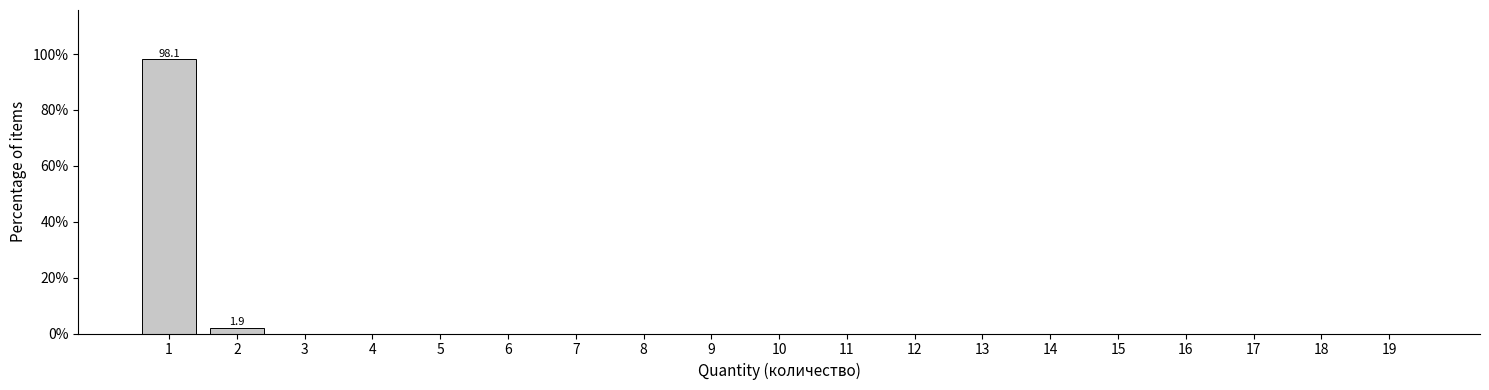

Reading left to right, extract all data points from this chart.

1=98.1	2=1.9	3=0.0	4=0.0	5=0.0	6=0.0	7=0.0	8=0.0	9=0.0	10=0.0	11=0.0	12=0.0	13=0.0	14=0.0	15=0.0	16=0.0	17=0.0	18=0.0	19=0.0